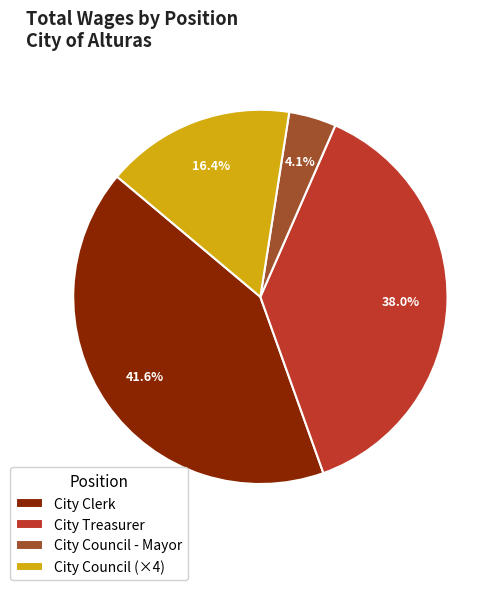

Rank the categories by value from lowest to highest.

City Council - Mayor, City Council (×4), City Treasurer, City Clerk